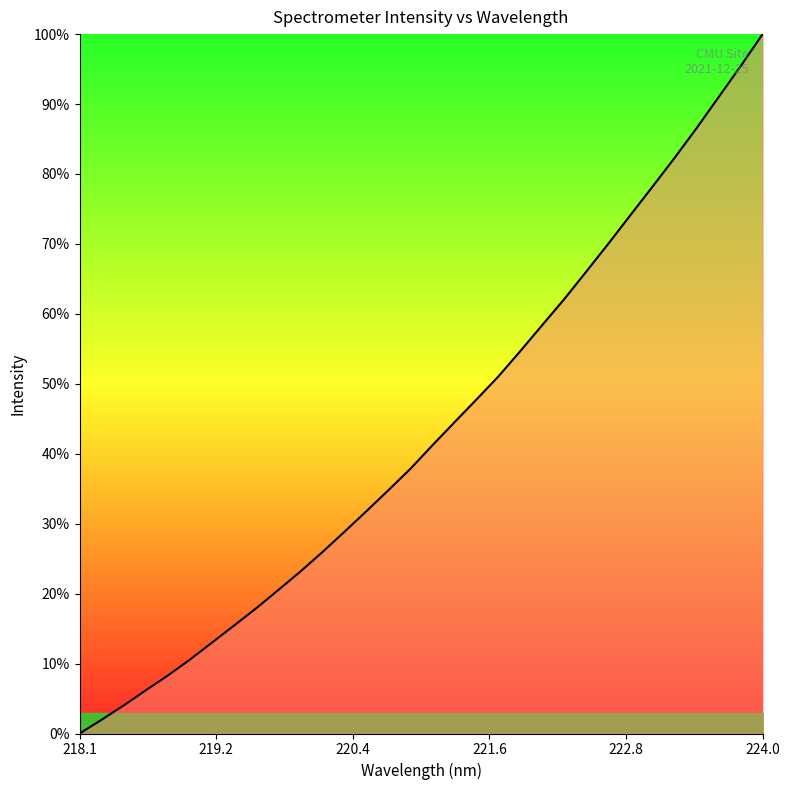

How many series are shown in this chart?

1